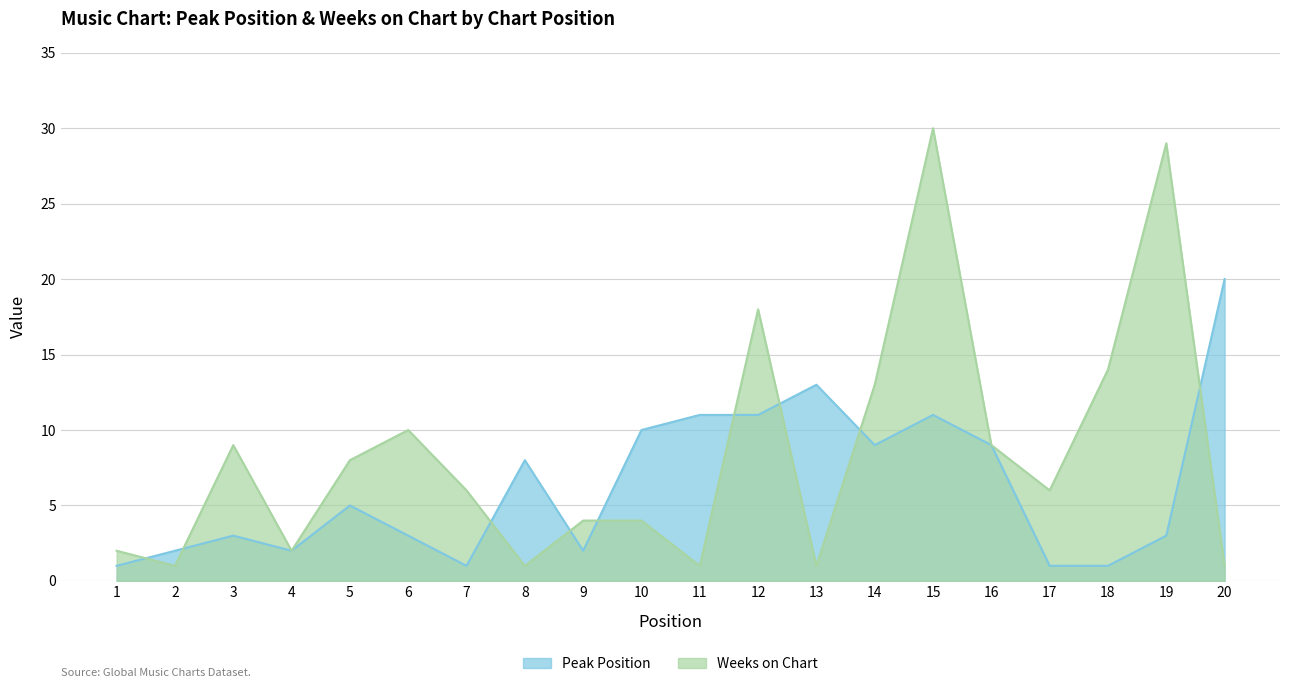

Which series has the largest total across all categories?

Weeks on Chart